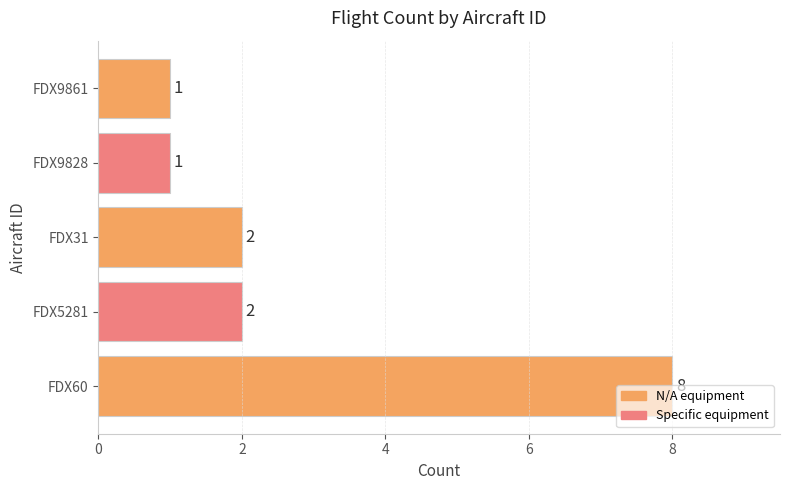

How many series are shown in this chart?

1